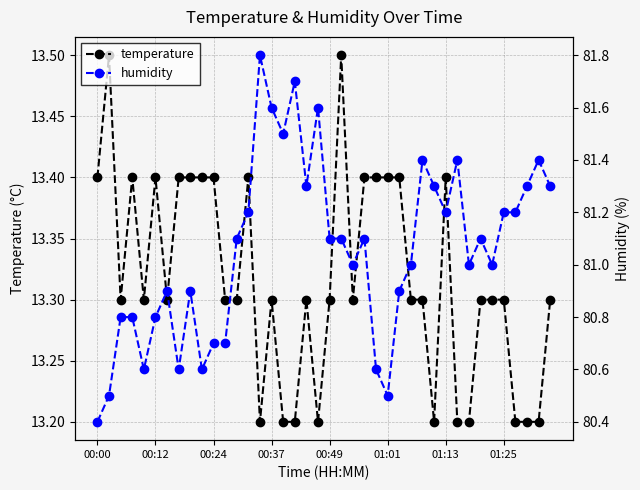

What is the maximum value for humidity?

81.8